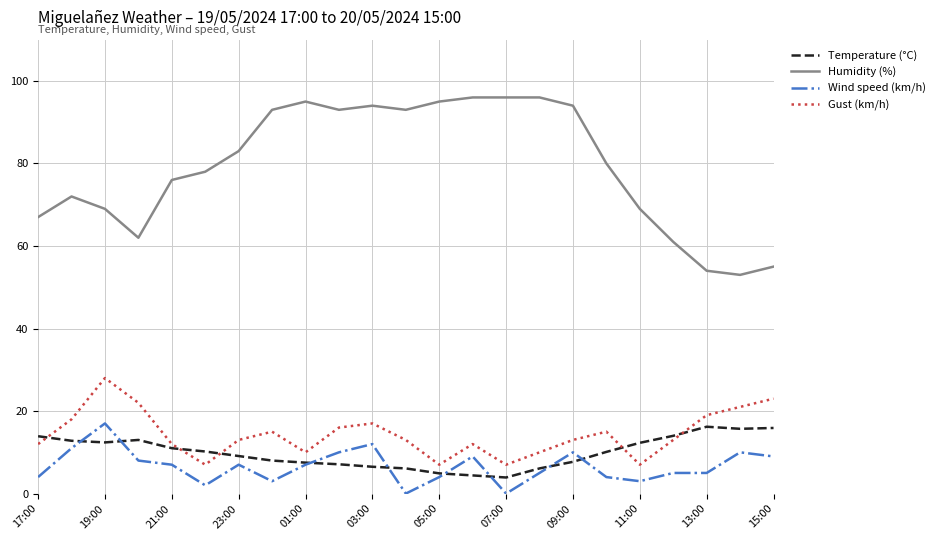

True or false: Gust (km/h) and Wind speed (km/h) intersect in this chart.

False